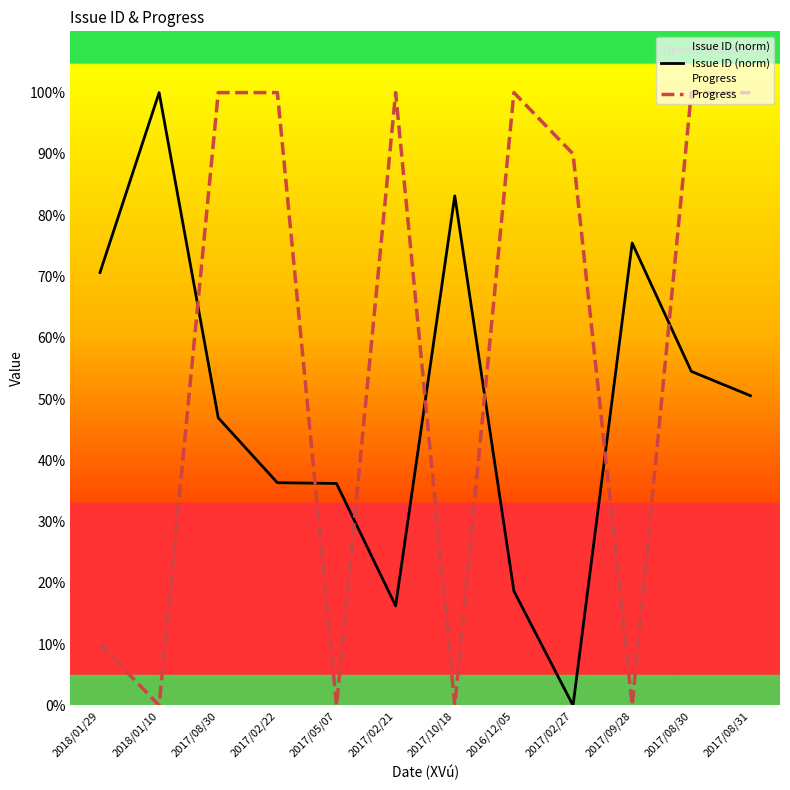

What is the average value of the Progress series?

58.3